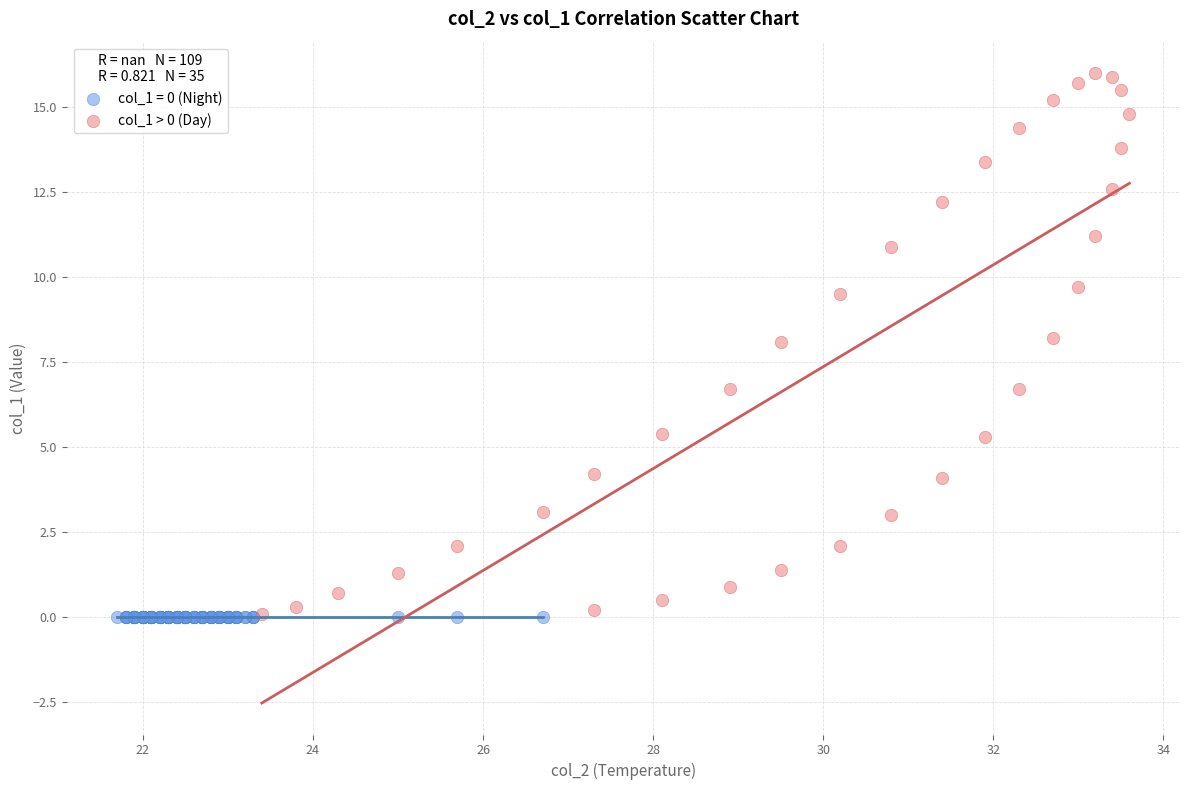

What are all the series names shown in the legend?

col_1 = 0 (Night), col_1 > 0 (Day)